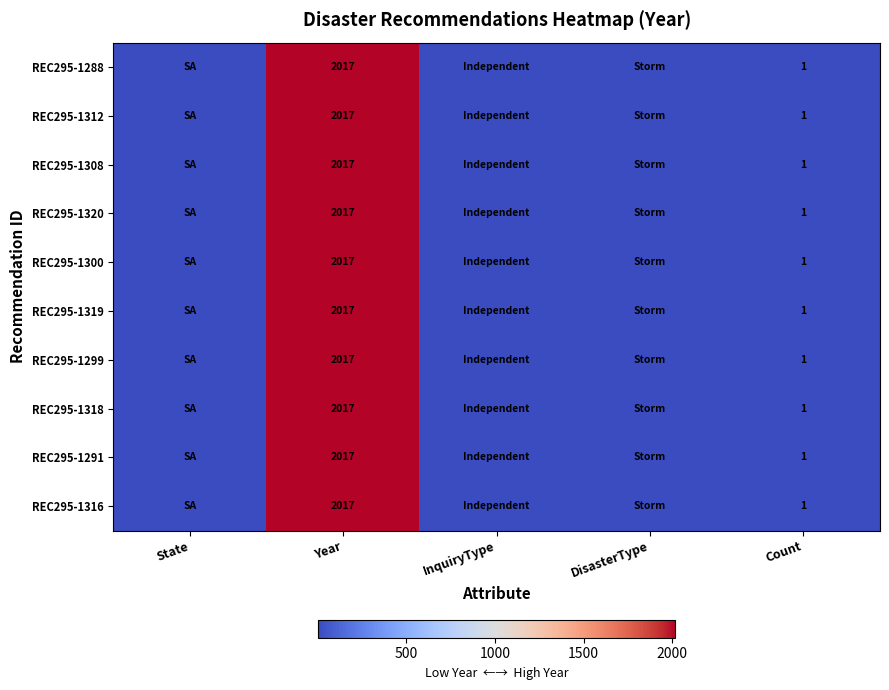

What is the sum of the REC295-1299 values at Year and Count?

2018